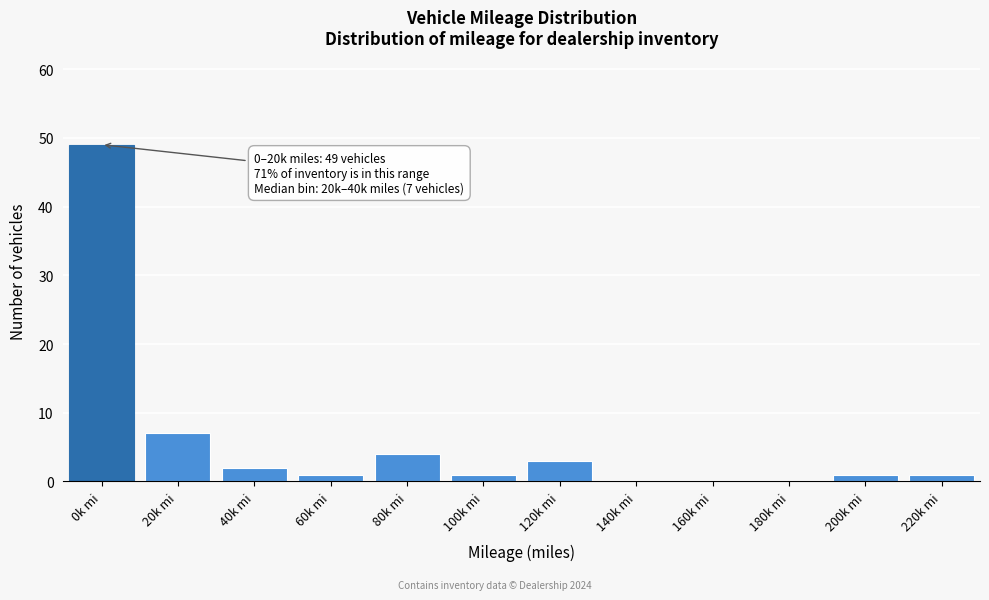

Reading right to left, what are all the values shown in this chart?

220k mi=1	200k mi=1	180k mi=0	160k mi=0	140k mi=0	120k mi=3	100k mi=1	80k mi=4	60k mi=1	40k mi=2	20k mi=7	0k mi=49